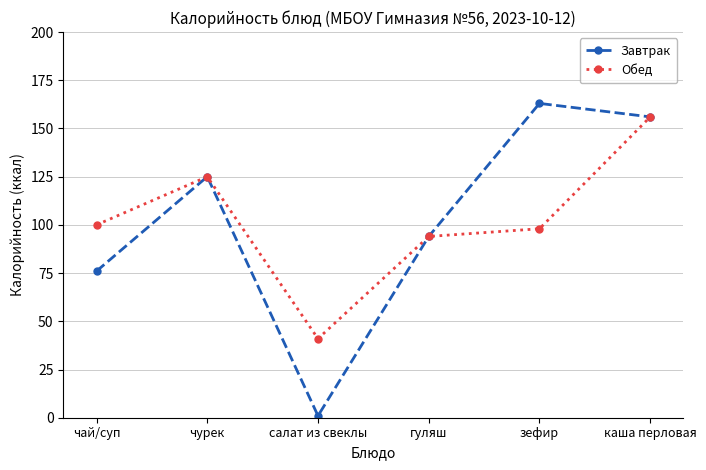

Is it true that Обед equals 164 at чай/суп?

False